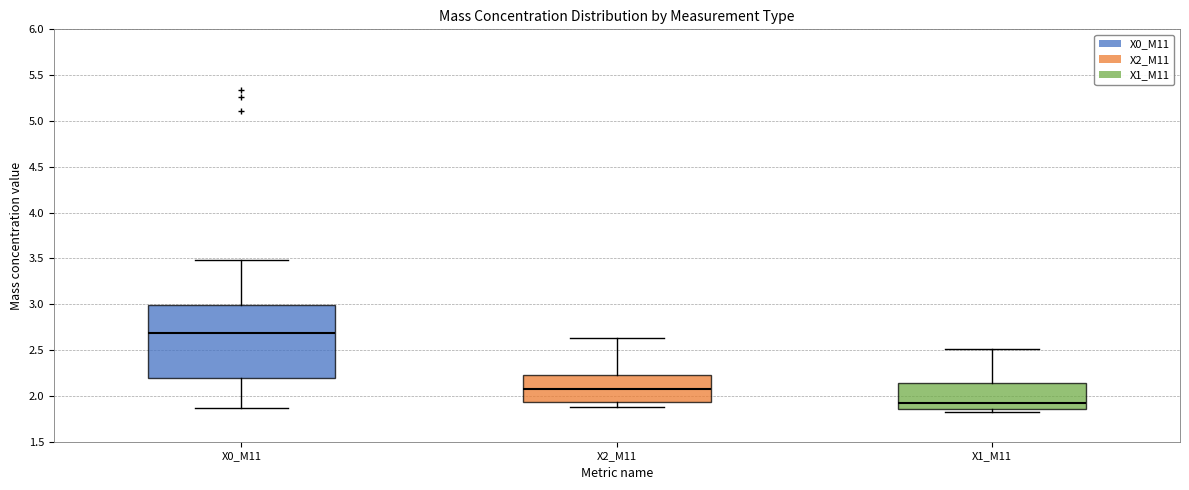

Where does the upper whisker of the box for X0_M11 end on the y-axis? The values are not printed on the chart, so give them approximately, as read against the axis.

3.50